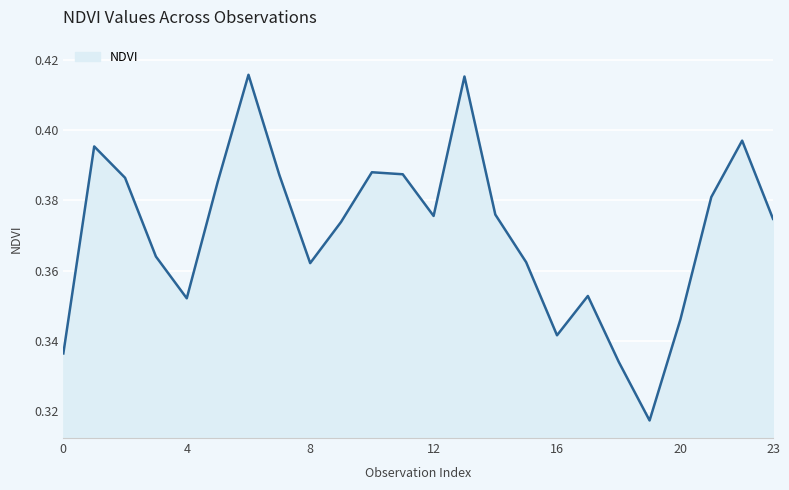

How many interior local peaks (higher than both neighbors) does the data have?

6